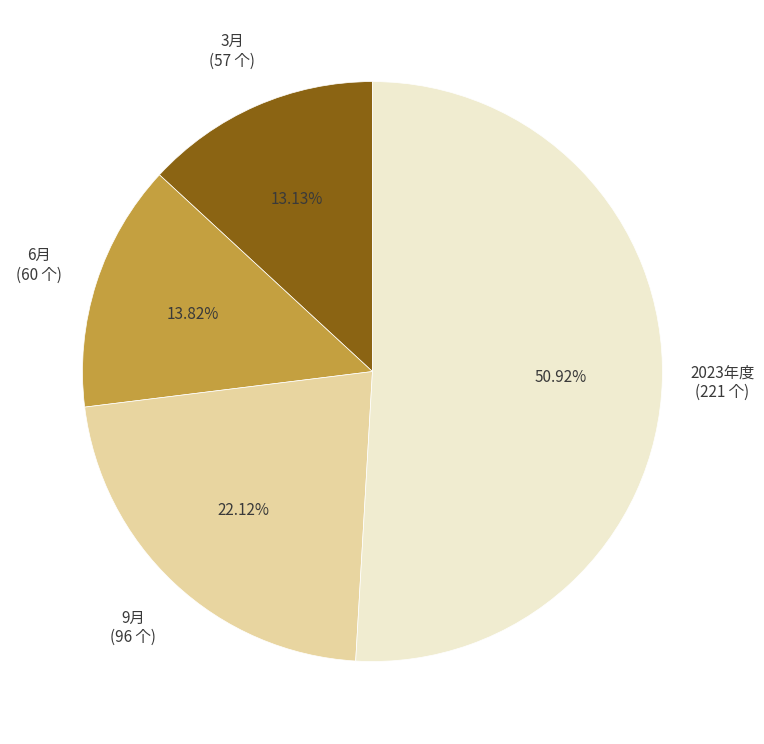

Does 3月 represent more than half of the total?

No